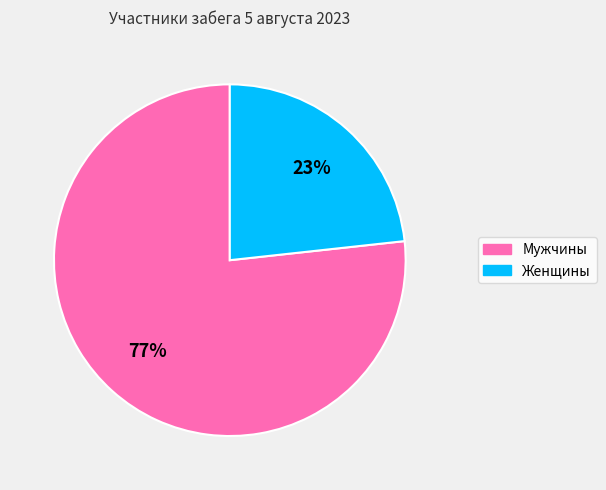

What is the smallest slice in the pie chart?

Женщины